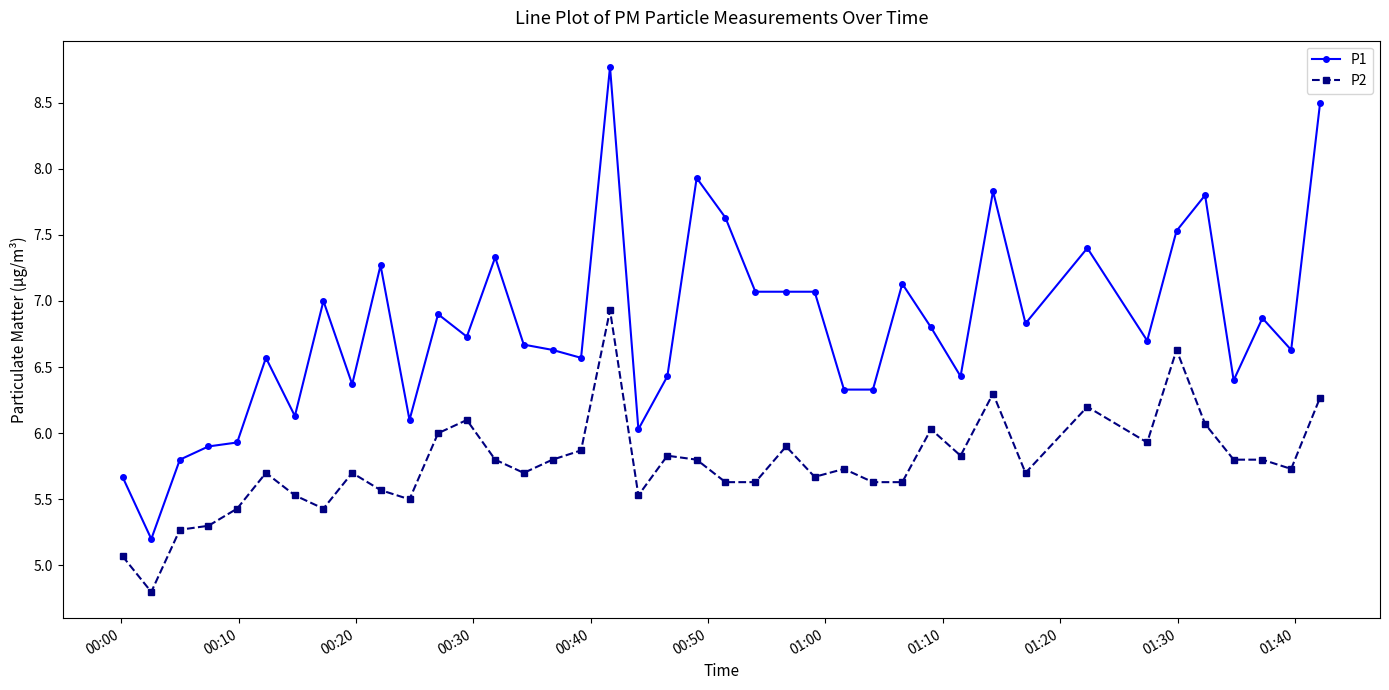

What is the value of the P1 point at the 29th from the left?

6.8